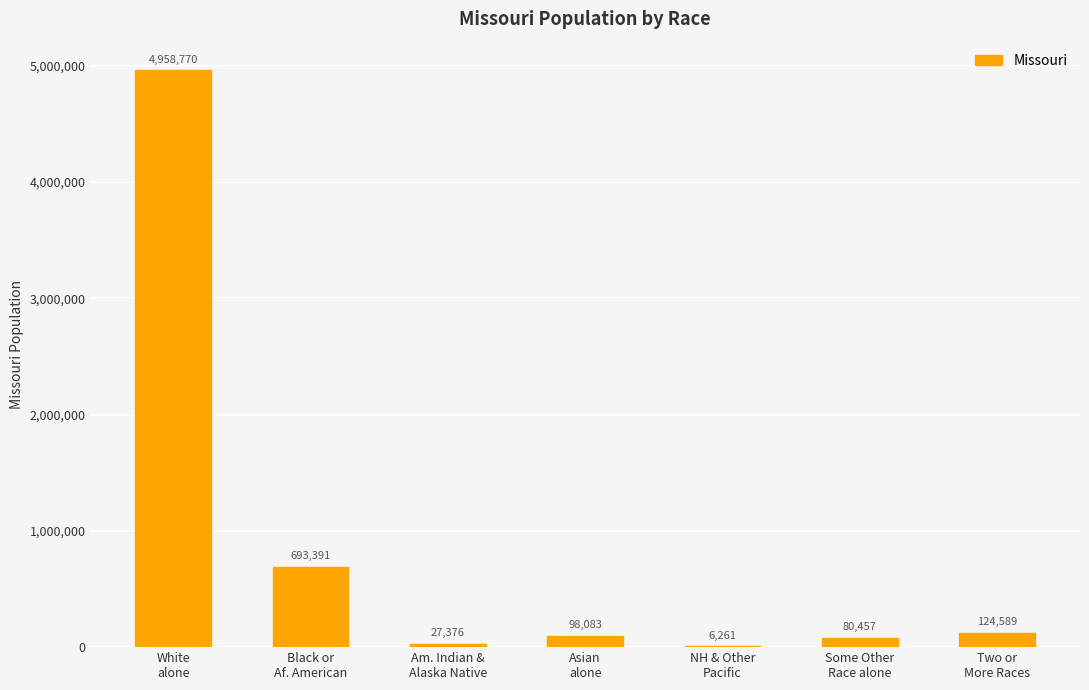

What is the greatest value displayed?

4958770